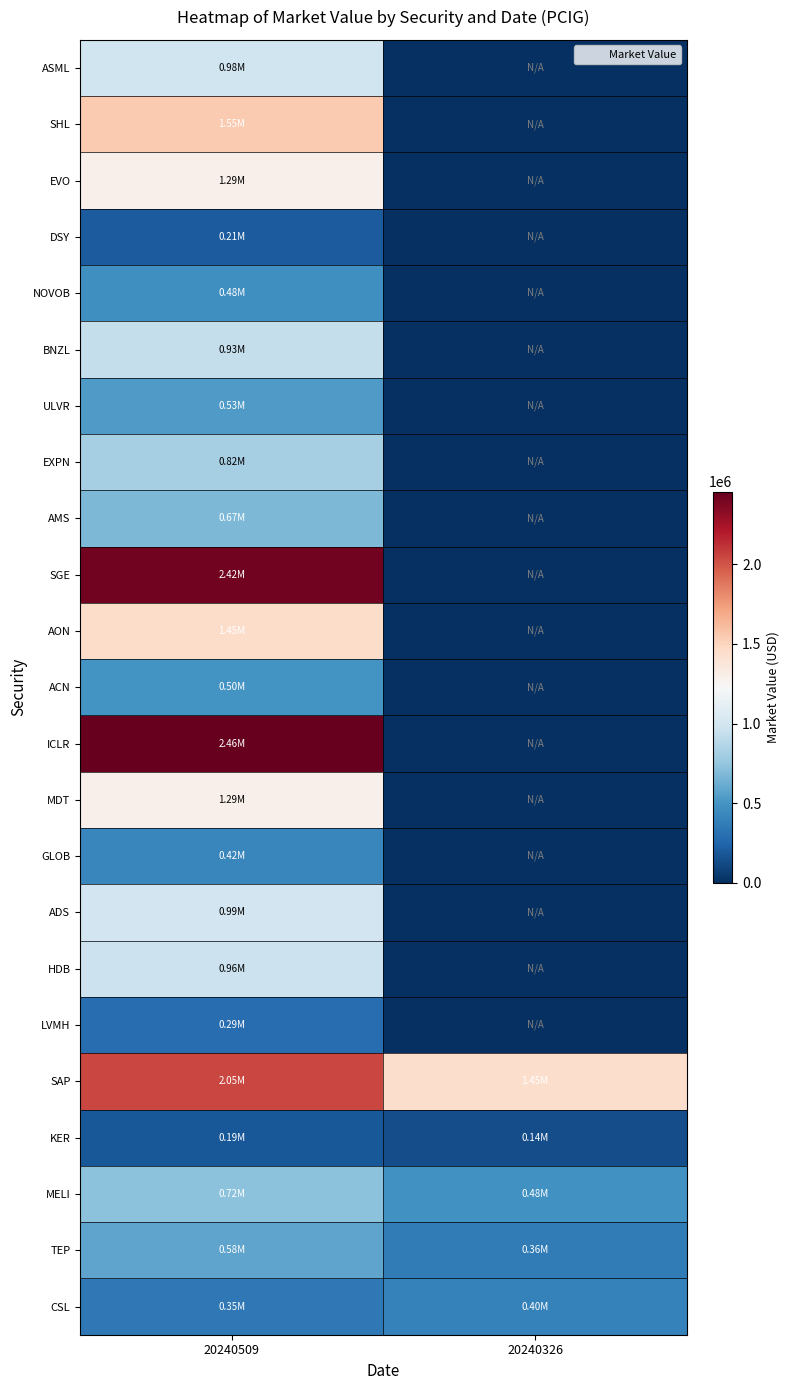

What is the difference between the highest and lowest values at 20240509?

2269059.4